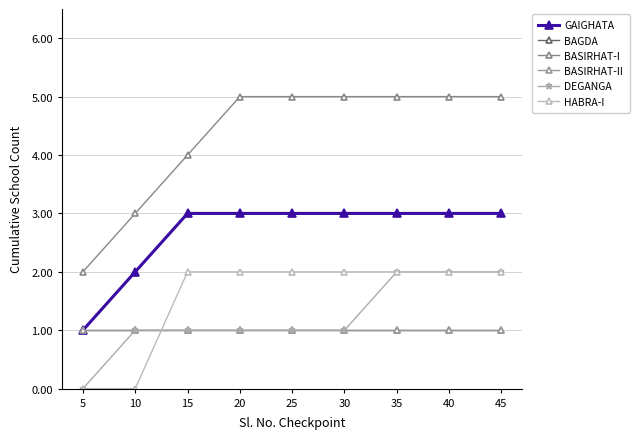

Count the number of data series in this chart.

6